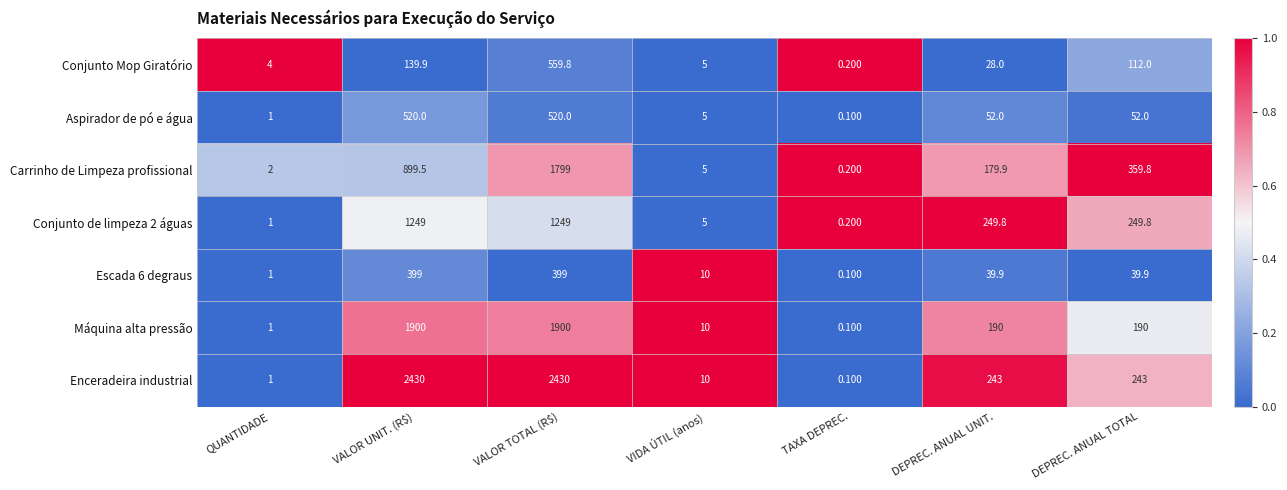

Which series changed the most between VALOR UNIT. (R$) and TAXA DEPREC.?

Enceradeira industrial